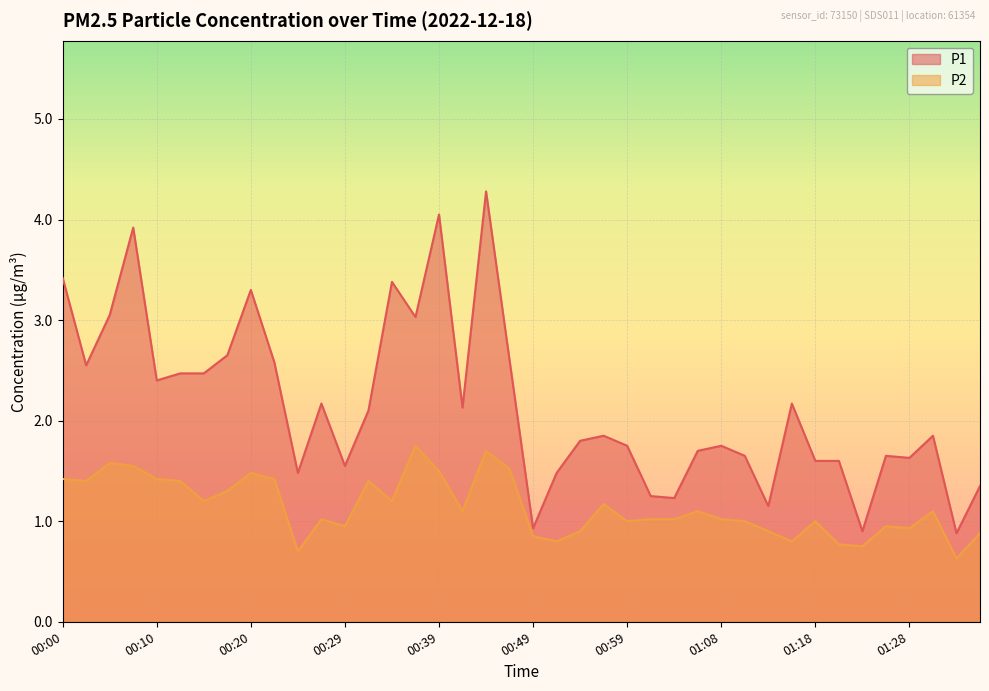

Is it true that P1 equals 2.5 at 00:12?

True